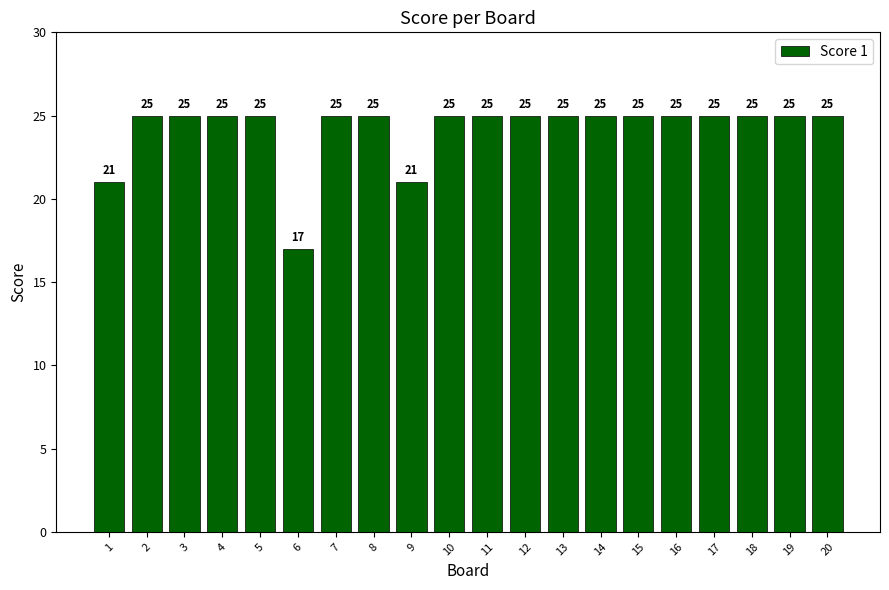

The chart shows a value of 42 at 18. True or false?

False